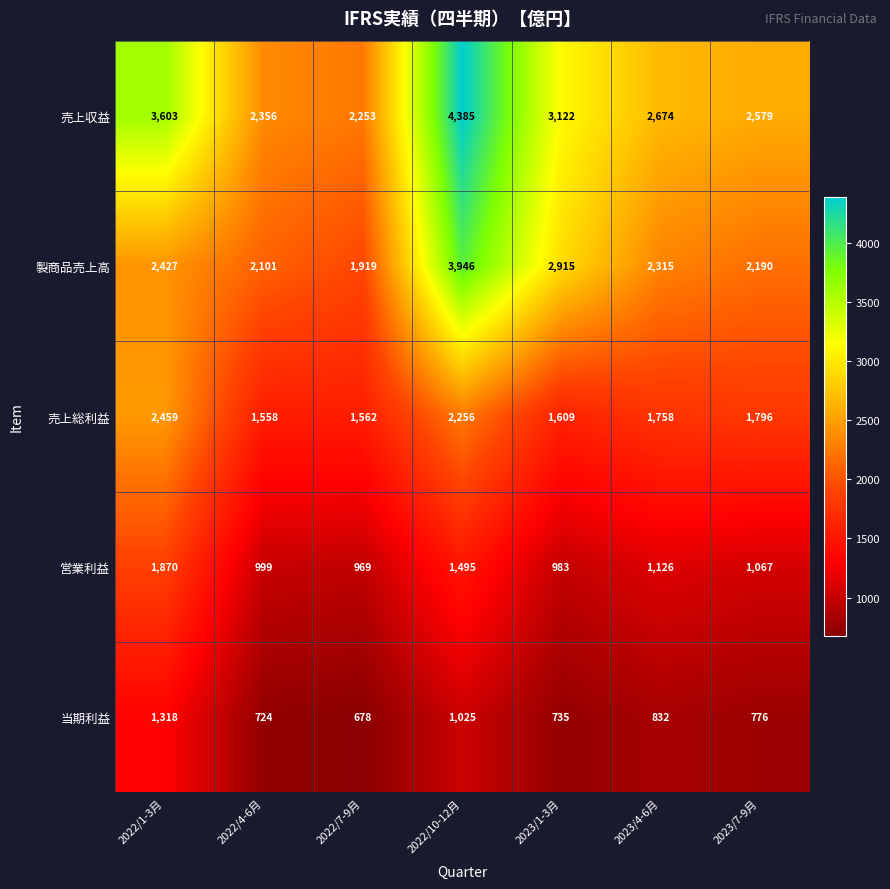

Where is 当期利益 nearest to the value 998?

2022/10-12月